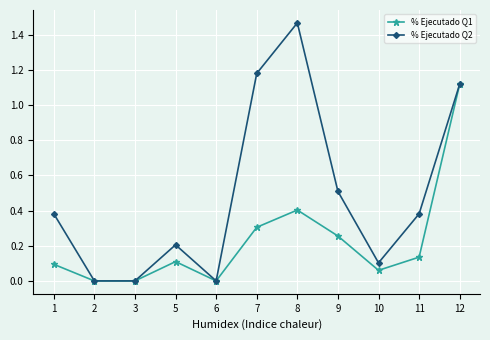

At 1, list the series in order from smallest to largest.

% Ejecutado Q1, % Ejecutado Q2